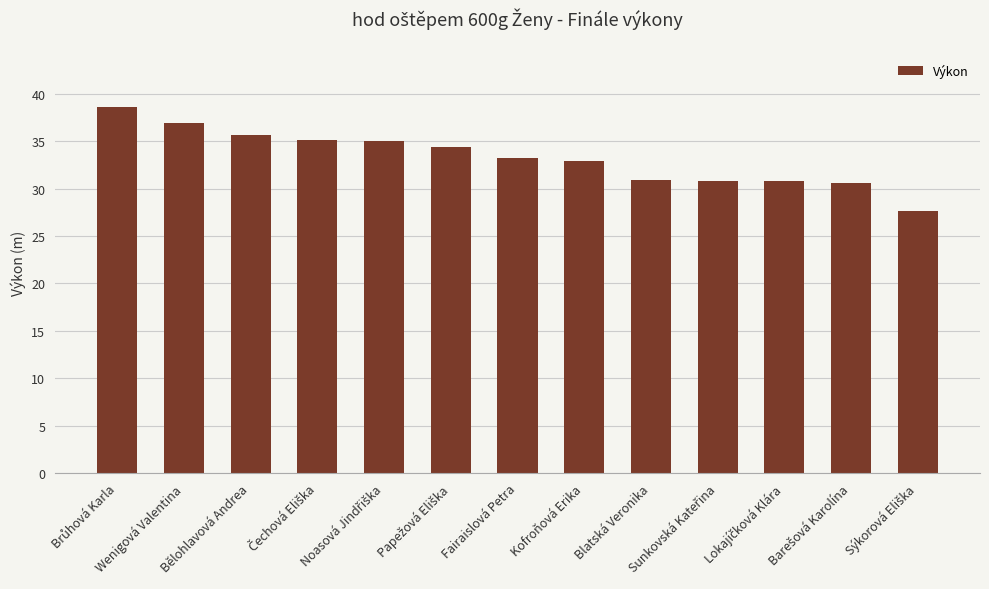

What is the value of the 5th bar from the left?

35.1